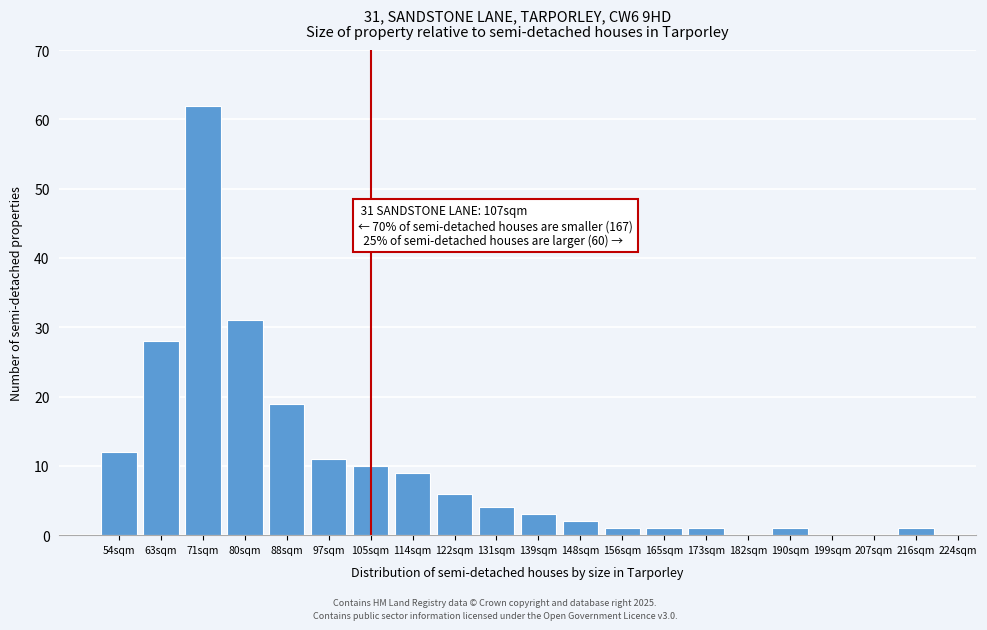

Reading left to right, transcribe all the data shown in this chart.

54sqm=12	63sqm=28	71sqm=62	80sqm=31	88sqm=19	97sqm=11	105sqm=10	114sqm=9	122sqm=6	131sqm=4	139sqm=3	148sqm=2	156sqm=1	165sqm=1	173sqm=1	182sqm=0	190sqm=1	199sqm=0	207sqm=0	216sqm=1